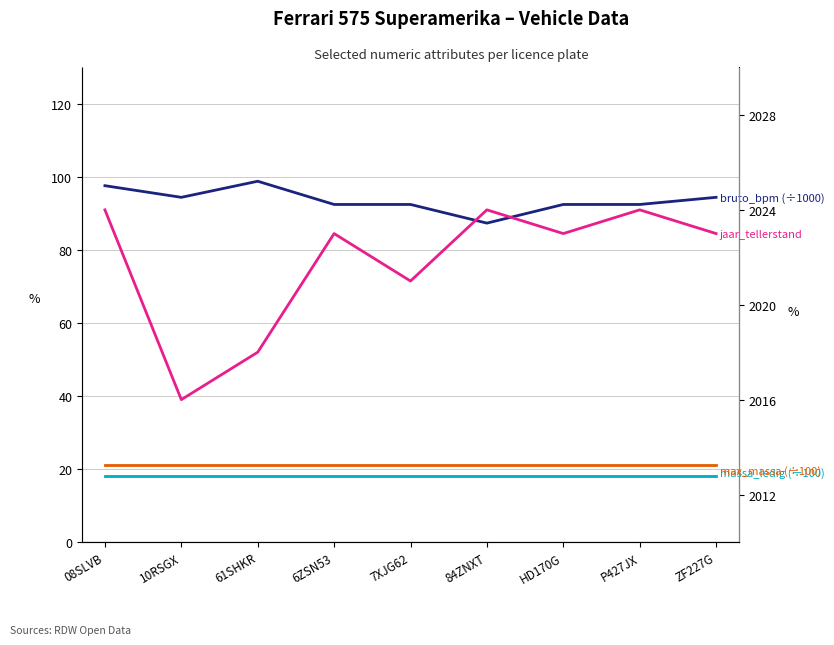

At how many categories does at least one series exceed 335?

9